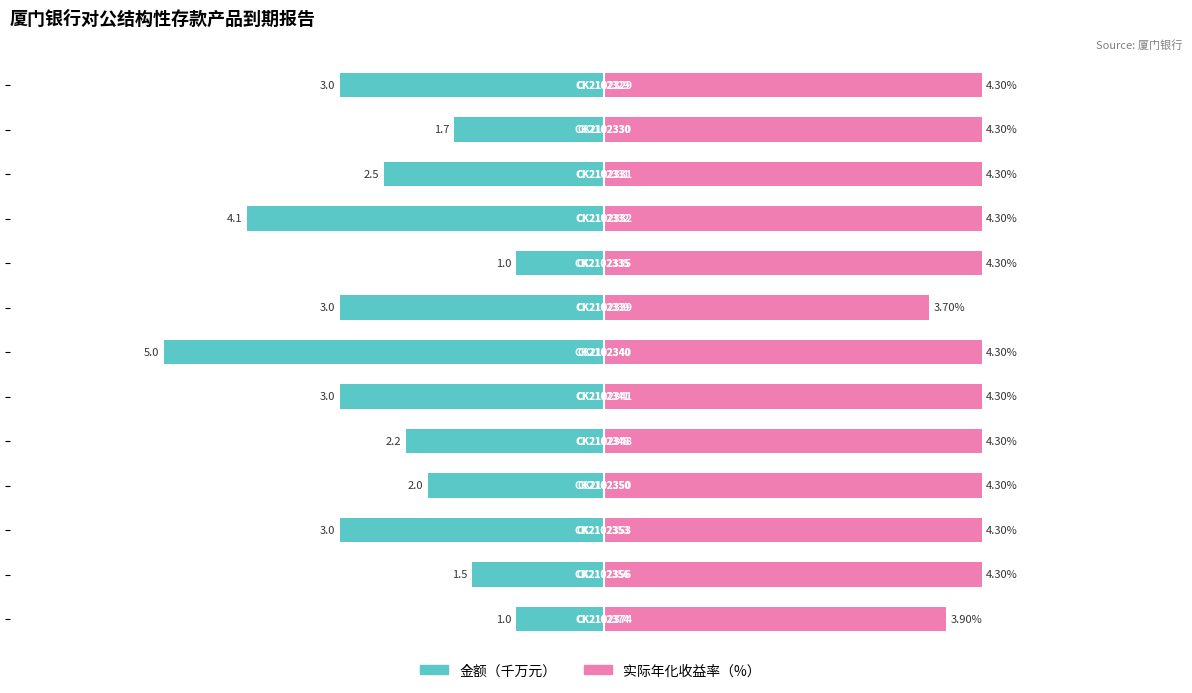

What is the sum of all 实际年化收益率（%） values?

54.9